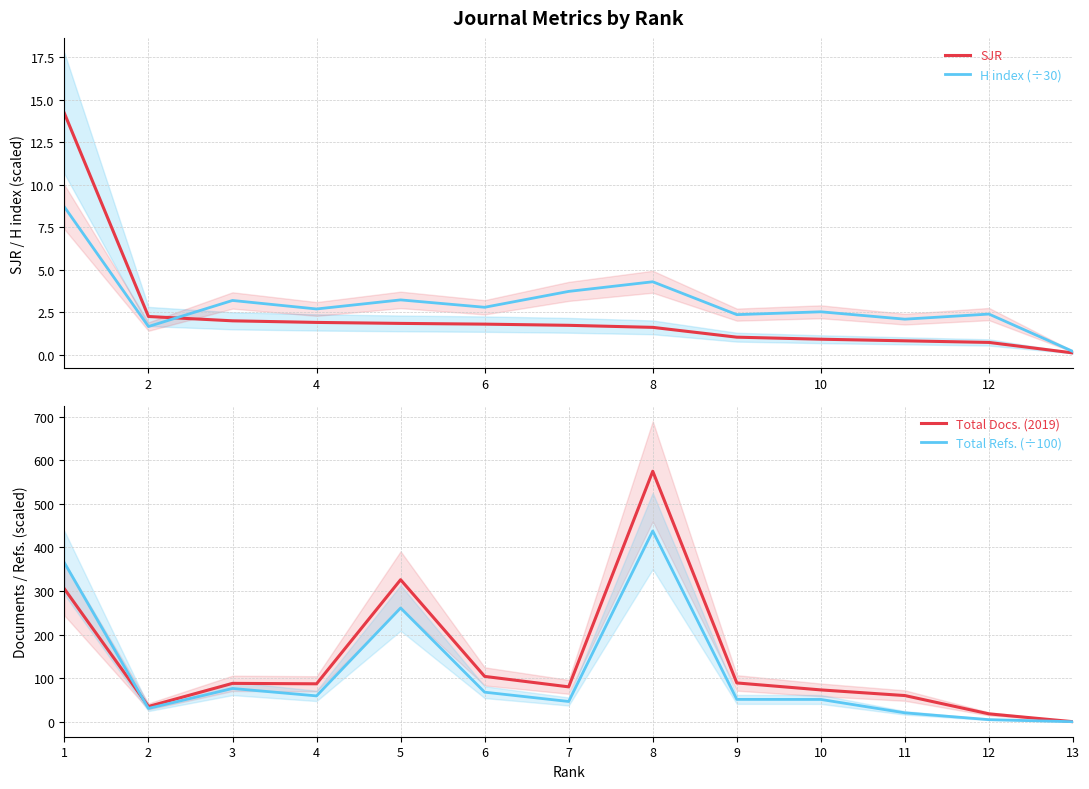

Which series has the widest spread of values?

Total Docs. (2019)